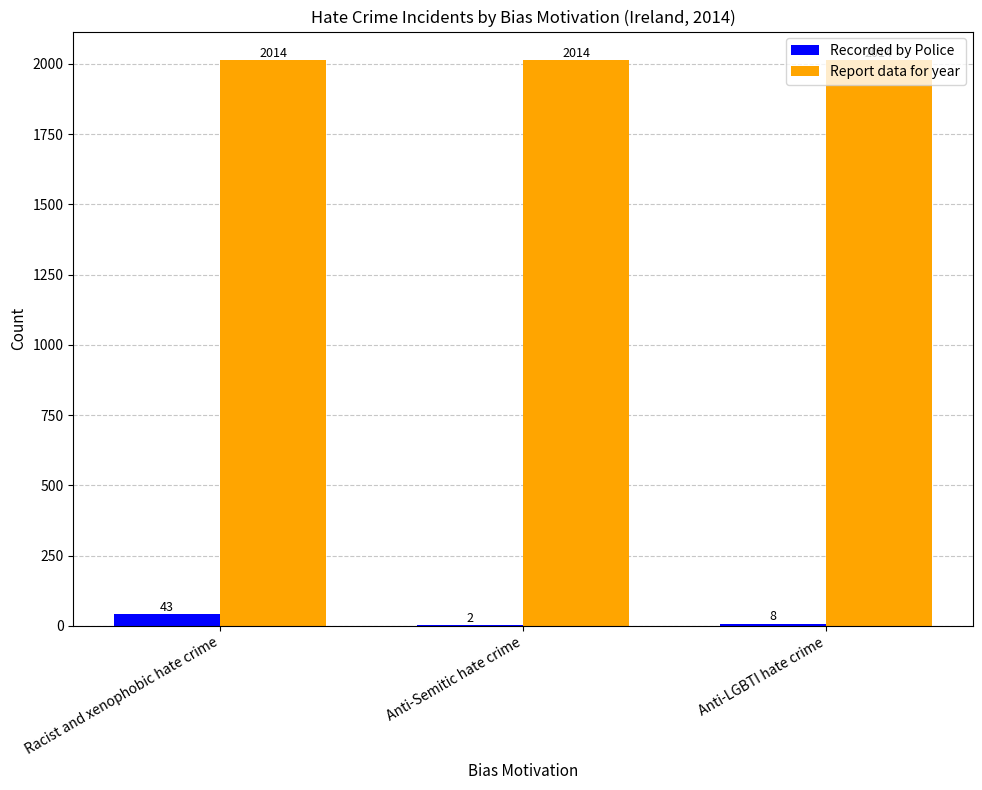

Reading left to right, transcribe all the data shown in this chart.

Recorded by Police: 43	2	8
Report data for year: 2014	2014	2014